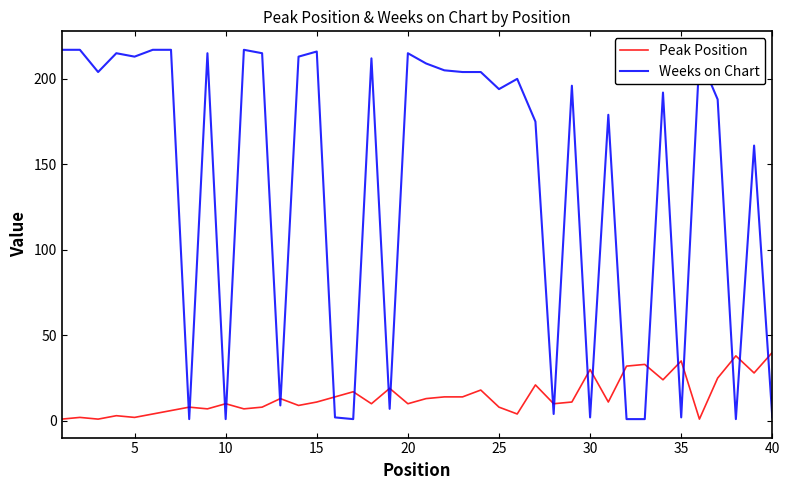

Which series has the largest total across all categories?

Weeks on Chart